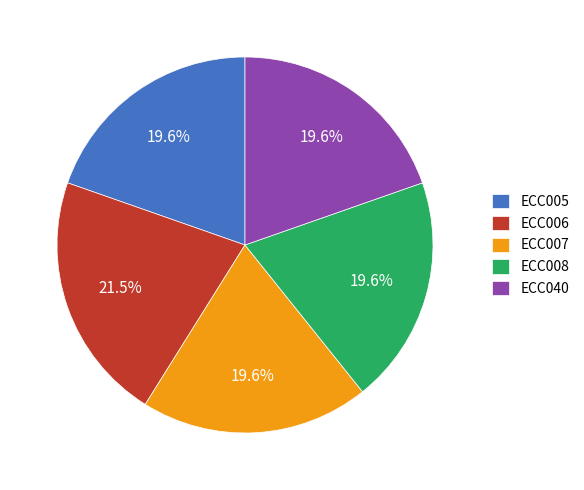

The ECC005 slice represents 20% of the pie. True or false?

True